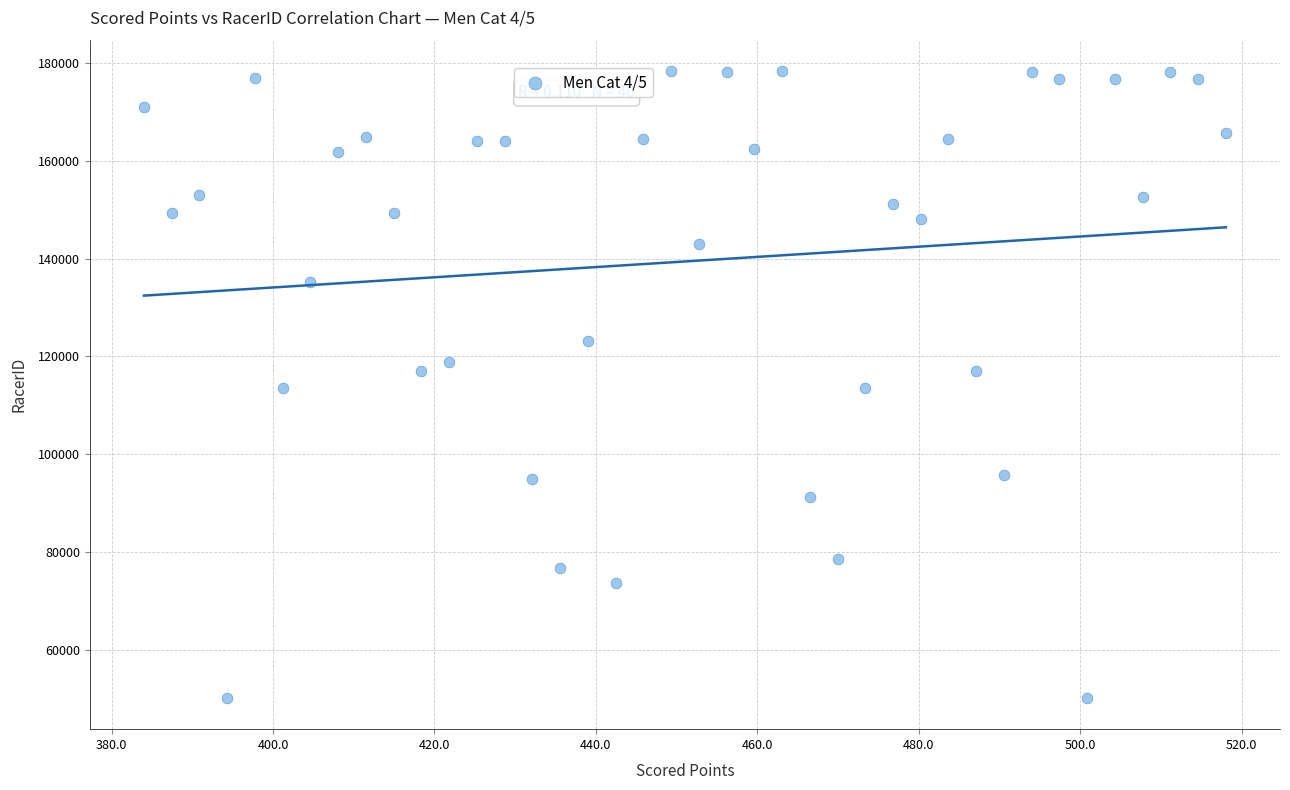

What is the range of Y values (max minus min)?

128018